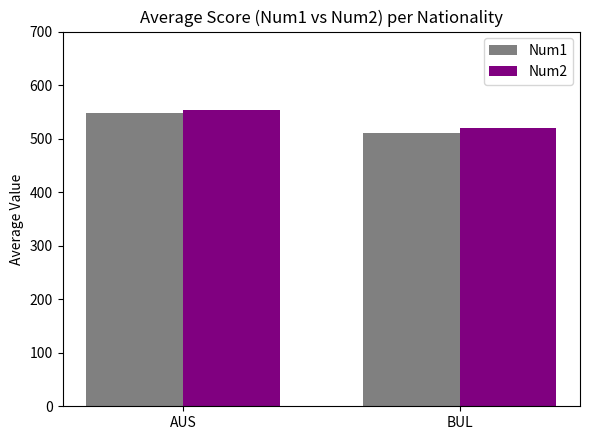

What is the sum of all Num1 values?

1056.9